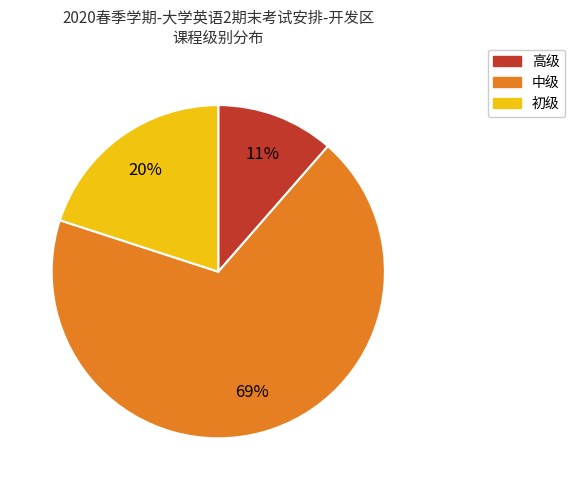

How many segments does this pie chart have?

3